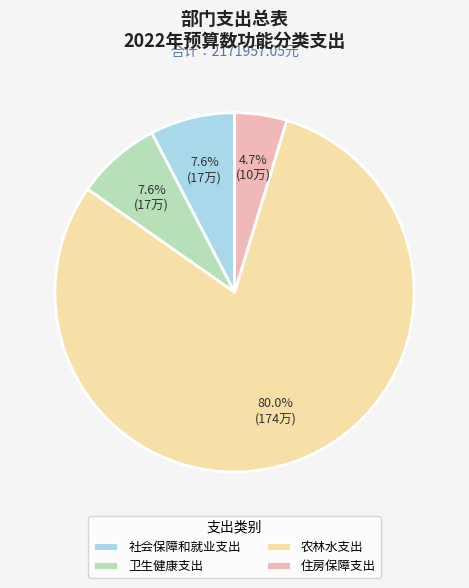

True or false: 农林水支出 accounts for 80% of the total.

True